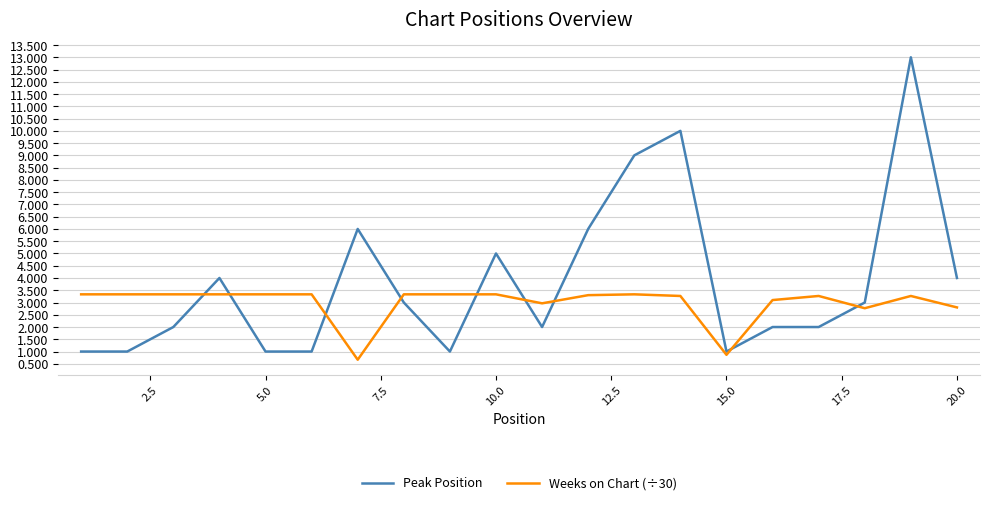

What are all the series names shown in the legend?

Peak Position, Weeks on Chart (÷30)